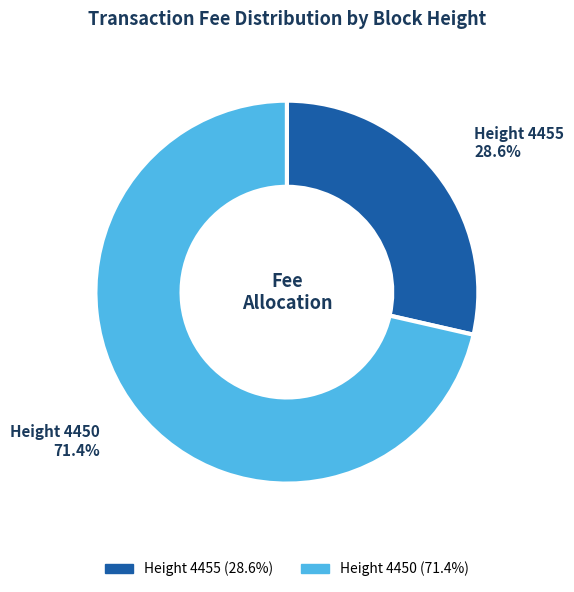

What is the majority slice?

Height 4450